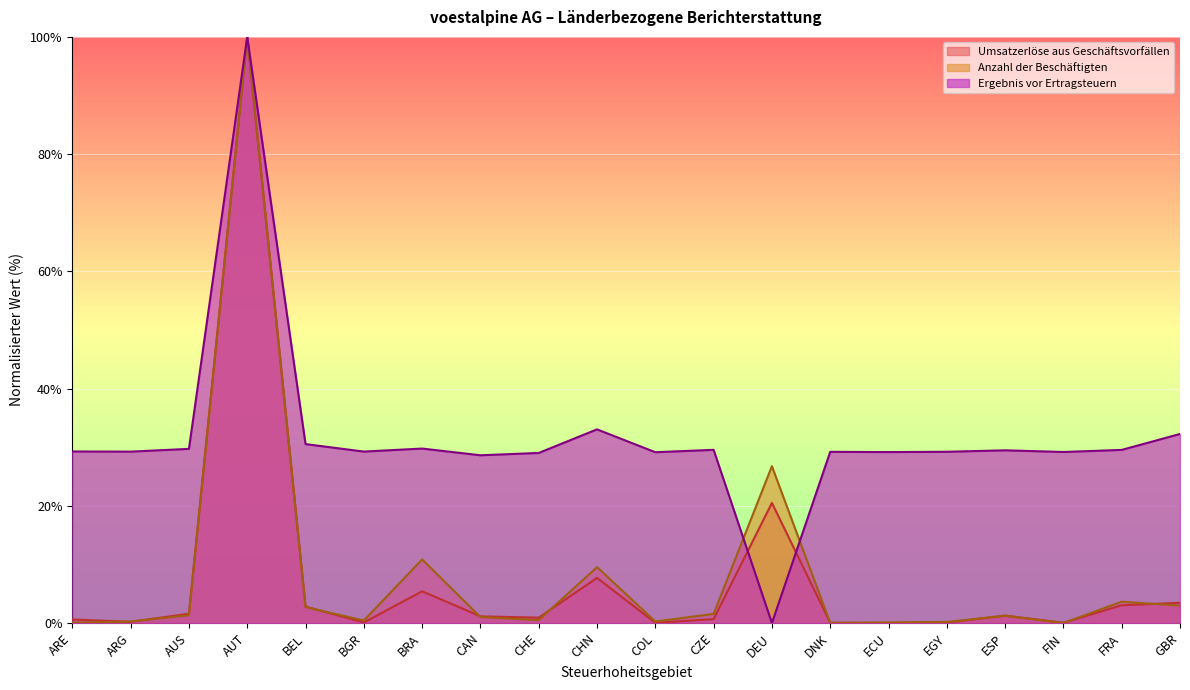

What position from the right is GBR?

1